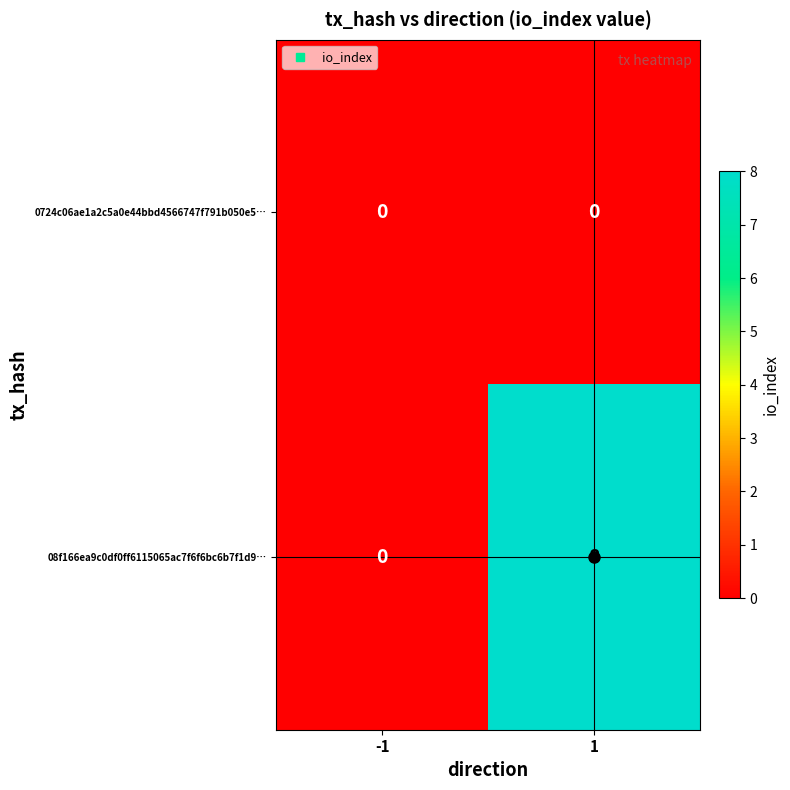

Rank the series by their average value, from lowest to highest.

0724c06ae1a2c5a0e44bbd4566747f791b050e5…, 08f166ea9c0df0ff6115065ac7f6f6bc6b7f1d9…